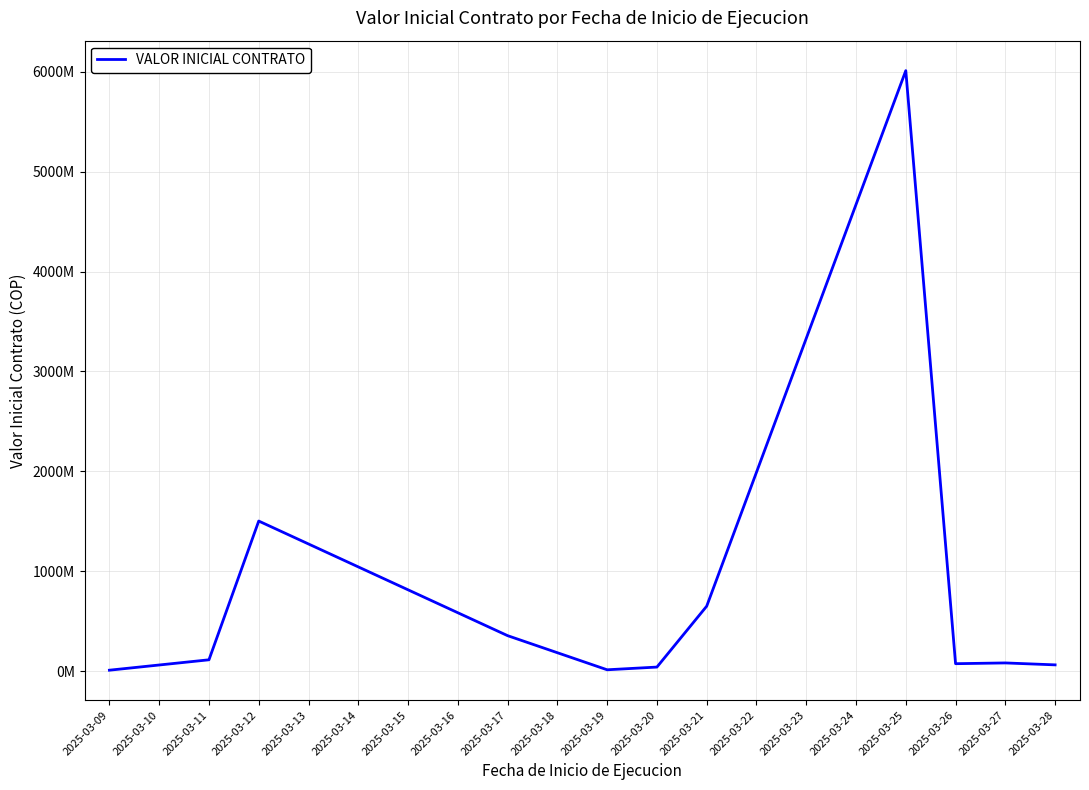

What is the sum of all values?

8911510098